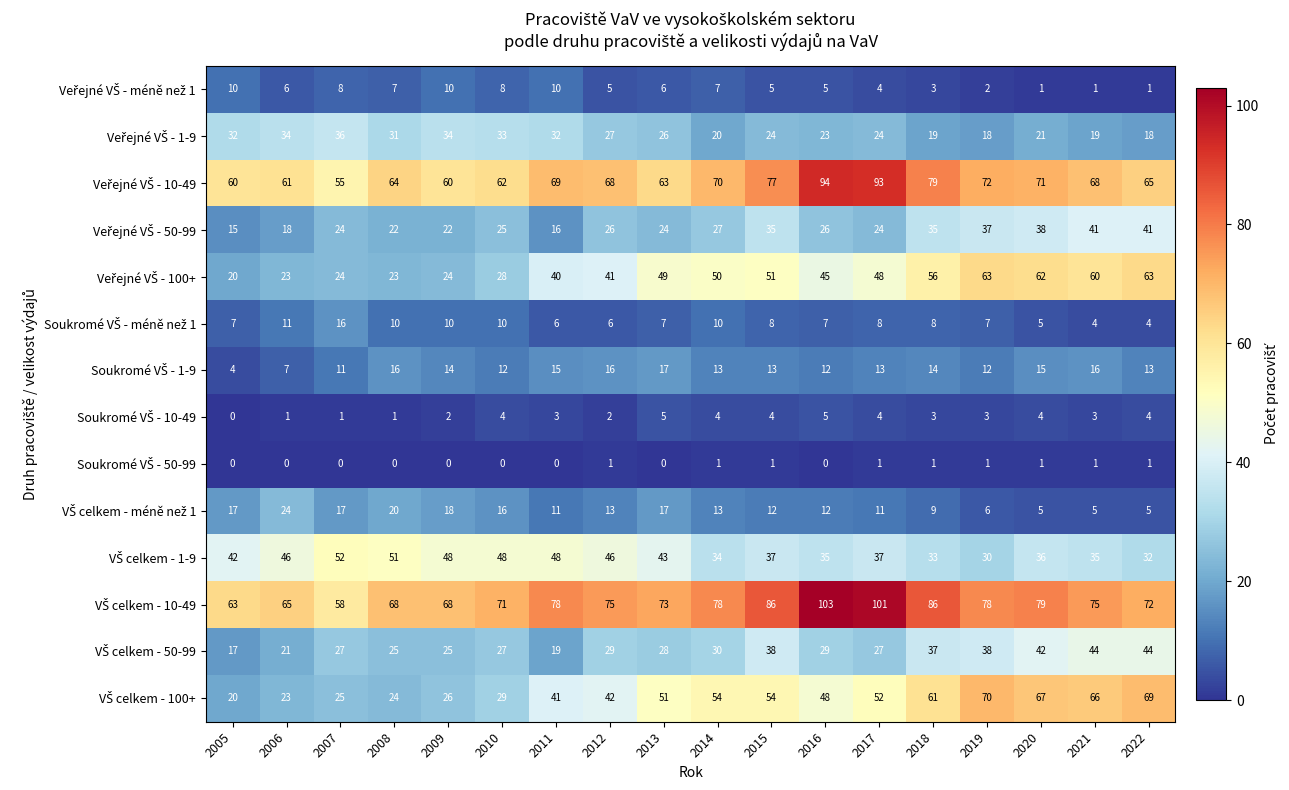

What is the total value across all series at 2019?

437